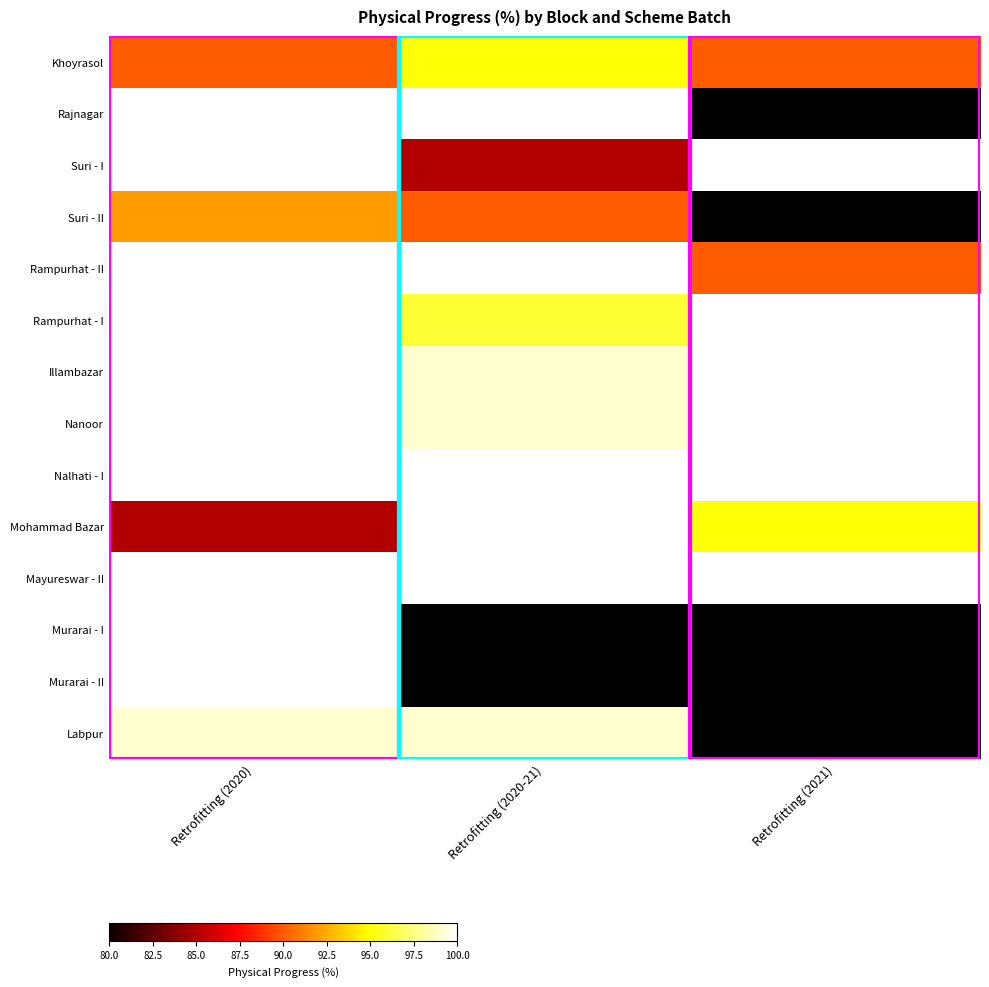

Is it true that Suri - I equals 100.0 at Retrofitting (2020)?

True